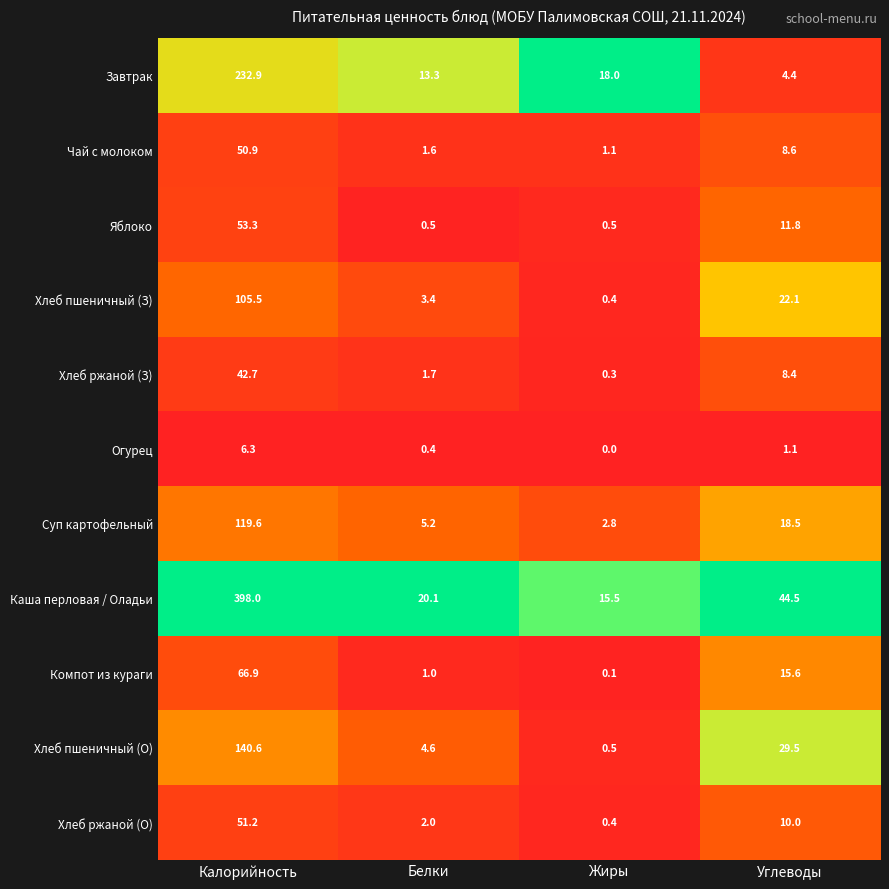

Read the Яблоко value at Жиры.

0.5